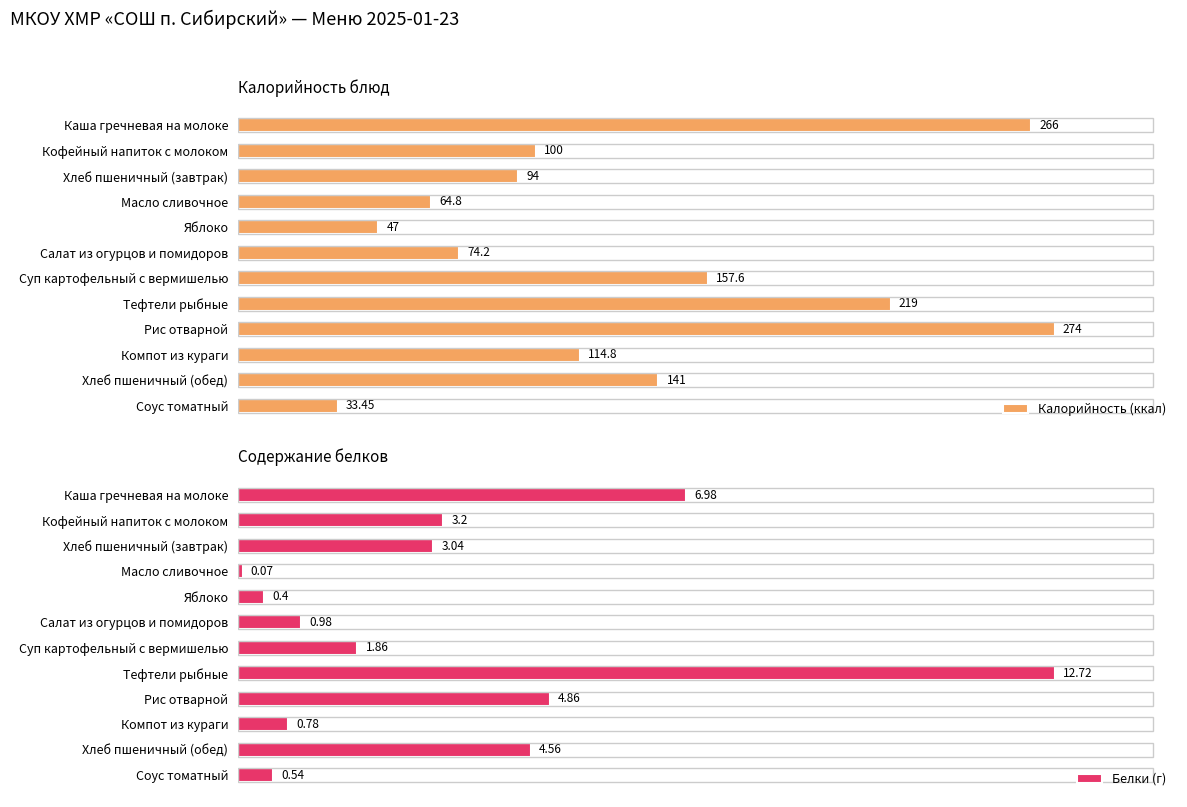

Reading right to left, what are all the values shown in this chart?

Калорийность (ккал): 33.5	141.0	114.8	274.0	219.0	157.6	74.2	47.0	64.8	94.0	100.0	266.0
Белки (г): 0.5	4.6	0.8	4.9	12.7	1.9	1.0	0.4	0.1	3.0	3.2	7.0